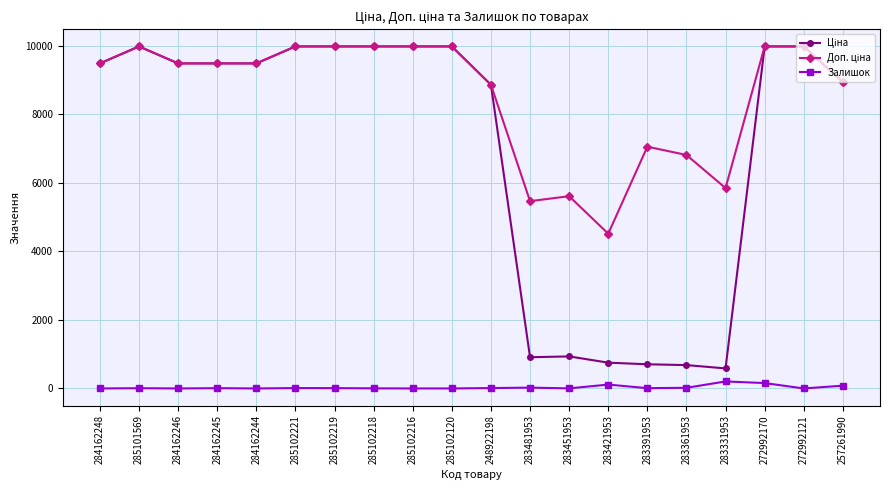

What is the maximum value shown in the chart?

9975.0